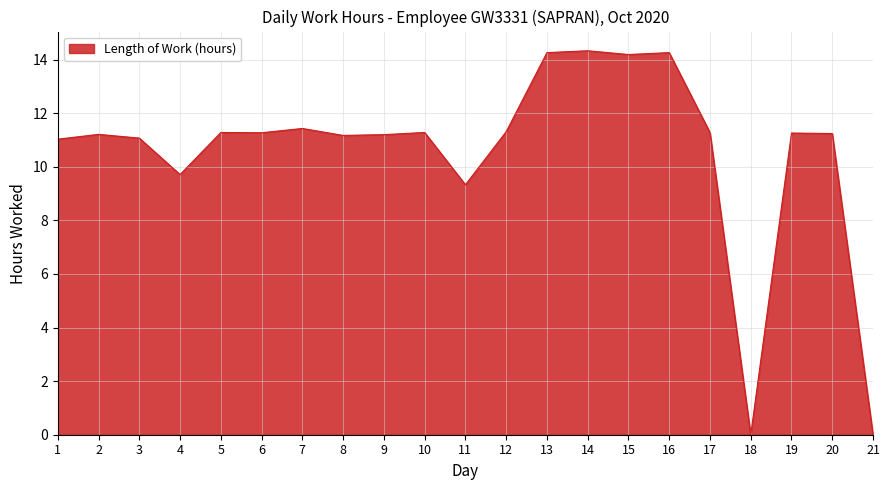

True or false: the data shows -7.1 at 21.

False